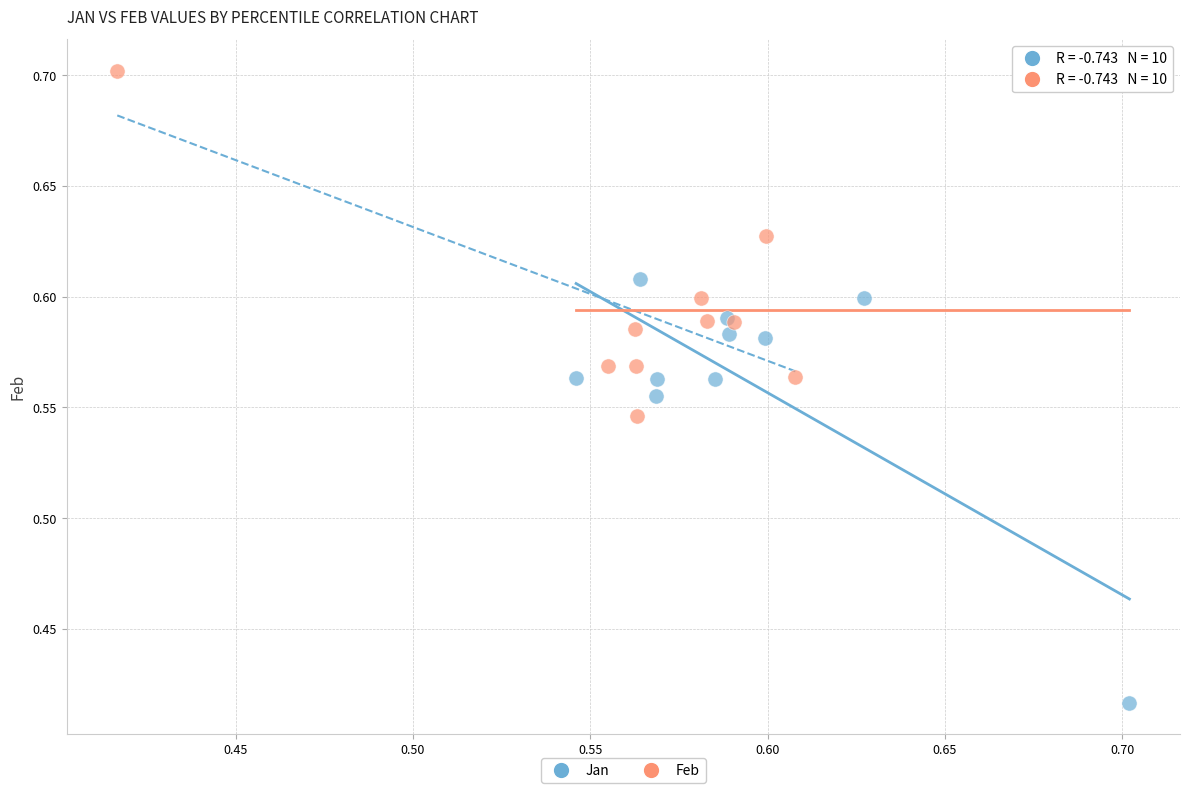

Which series has the widest spread of Y values?

Jan